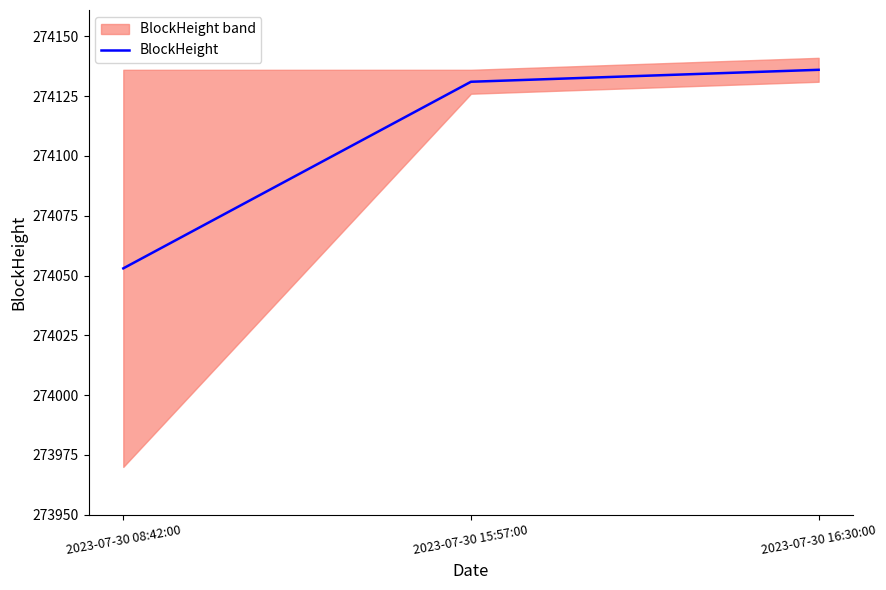

Is it true that the value at 2023-07-30 15:57:00 is 274131?

True